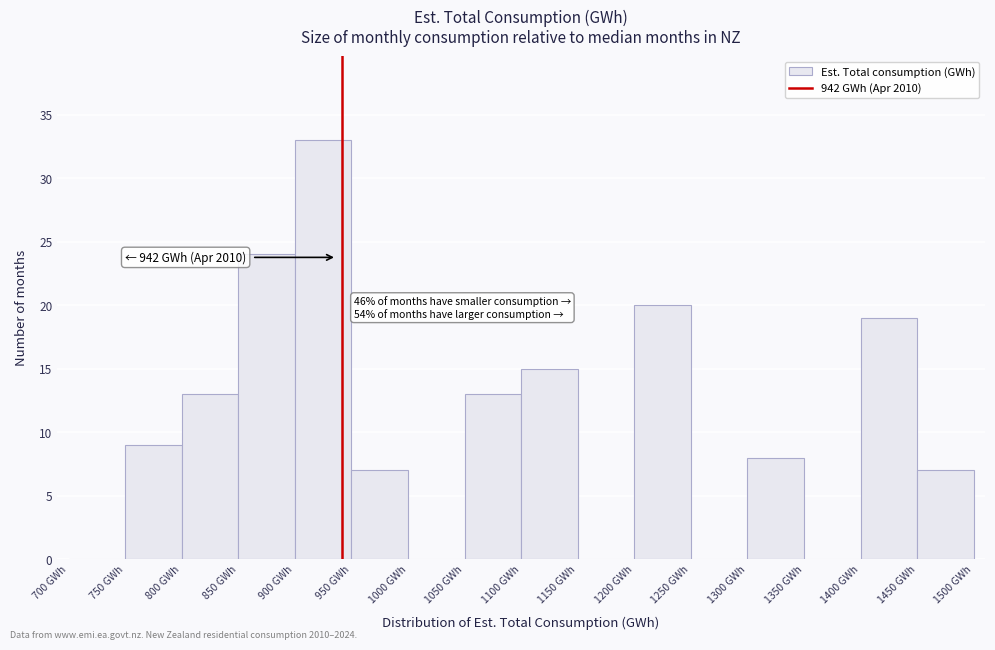

Over which range of the x-axis is the bar tallest?

900 to 950